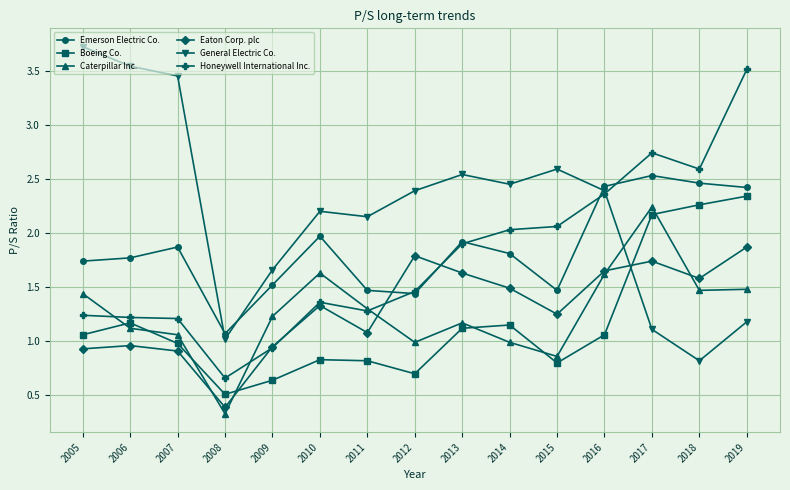

Is the value of Honeywell International Inc. at 2017 greater than the value of Boeing Co. at 2014?

Yes